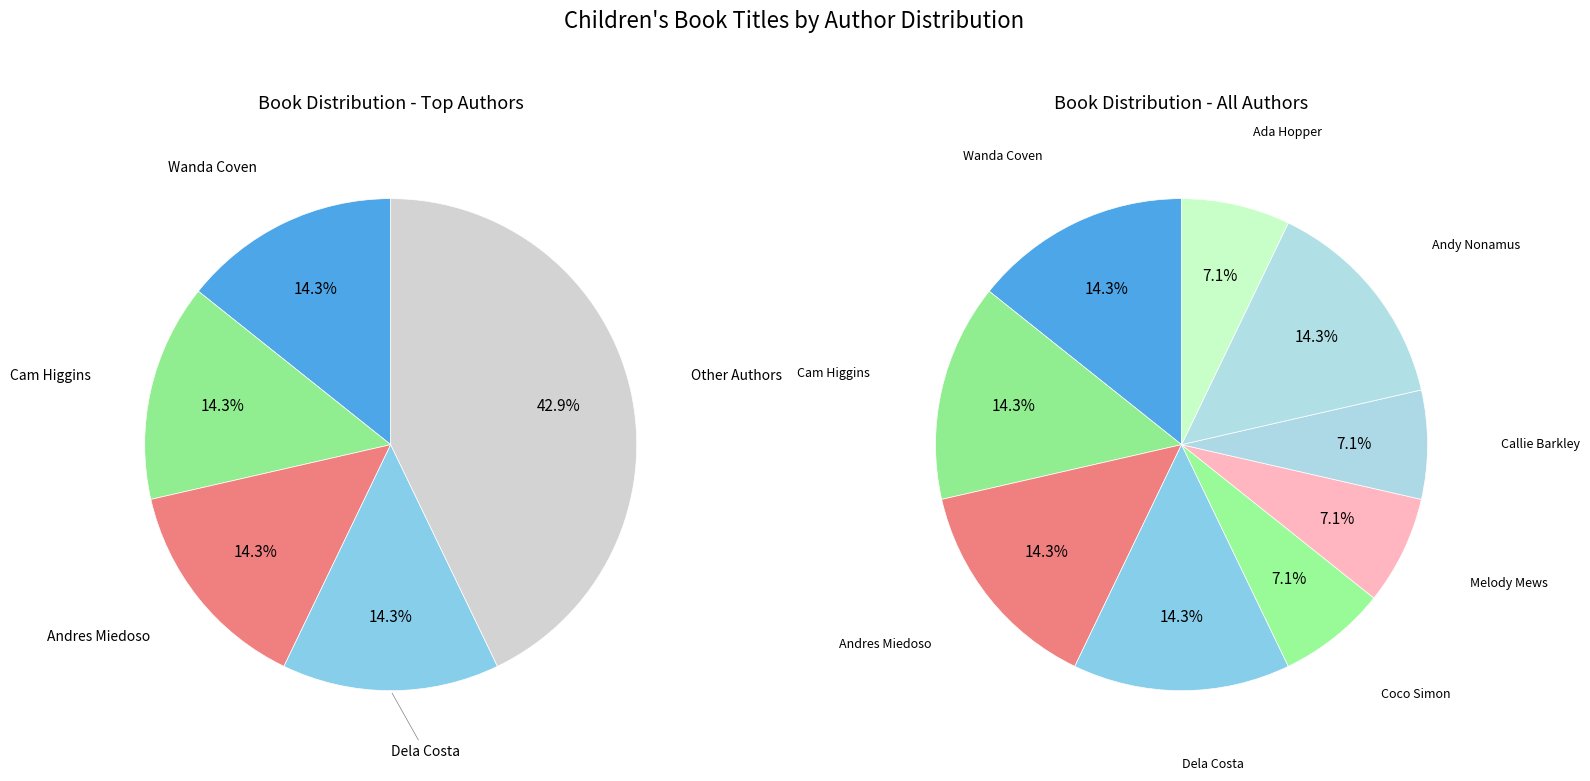

Which slice is the smallest?

Coco Simon (78665404)